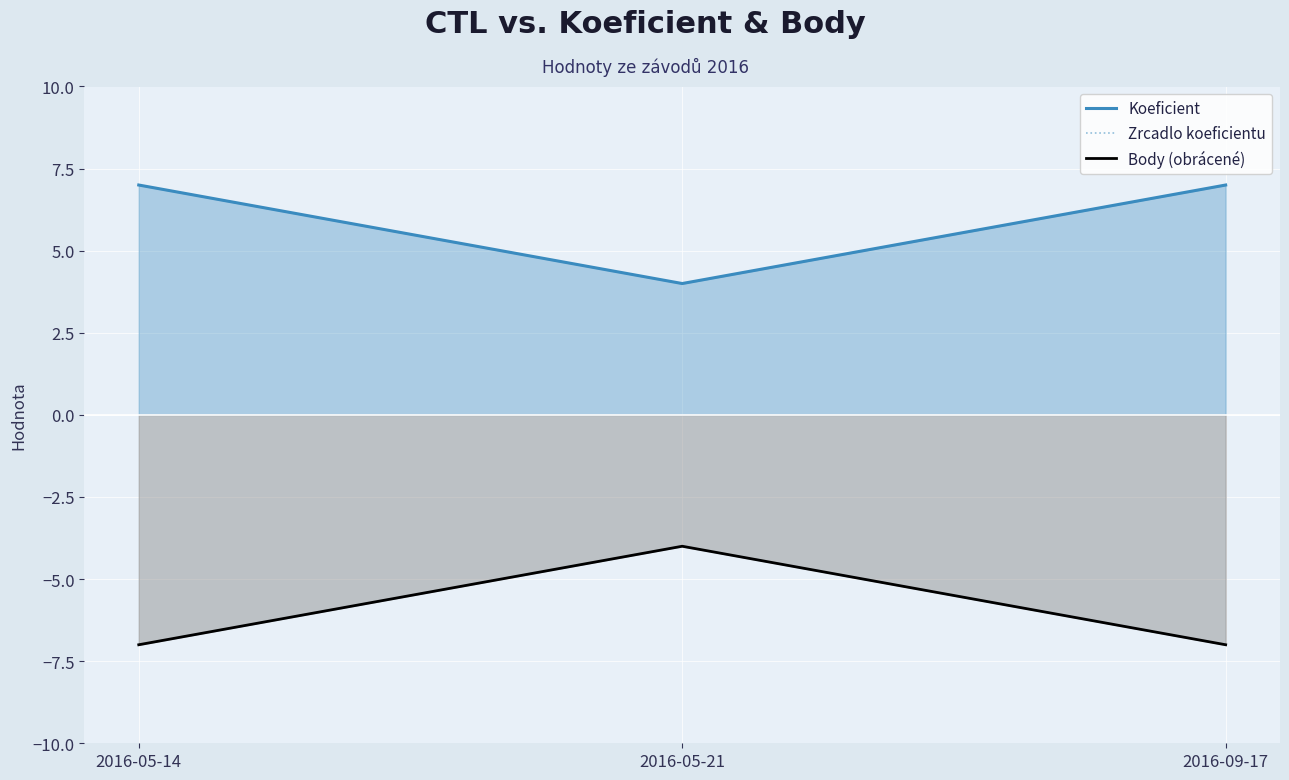

Reading left to right, list all the values displayed in this chart.

Koeficient: 7	4	7
Zrcadlo koeficientu: -7	-4	-7
Body (obrácené): -7	-4	-7